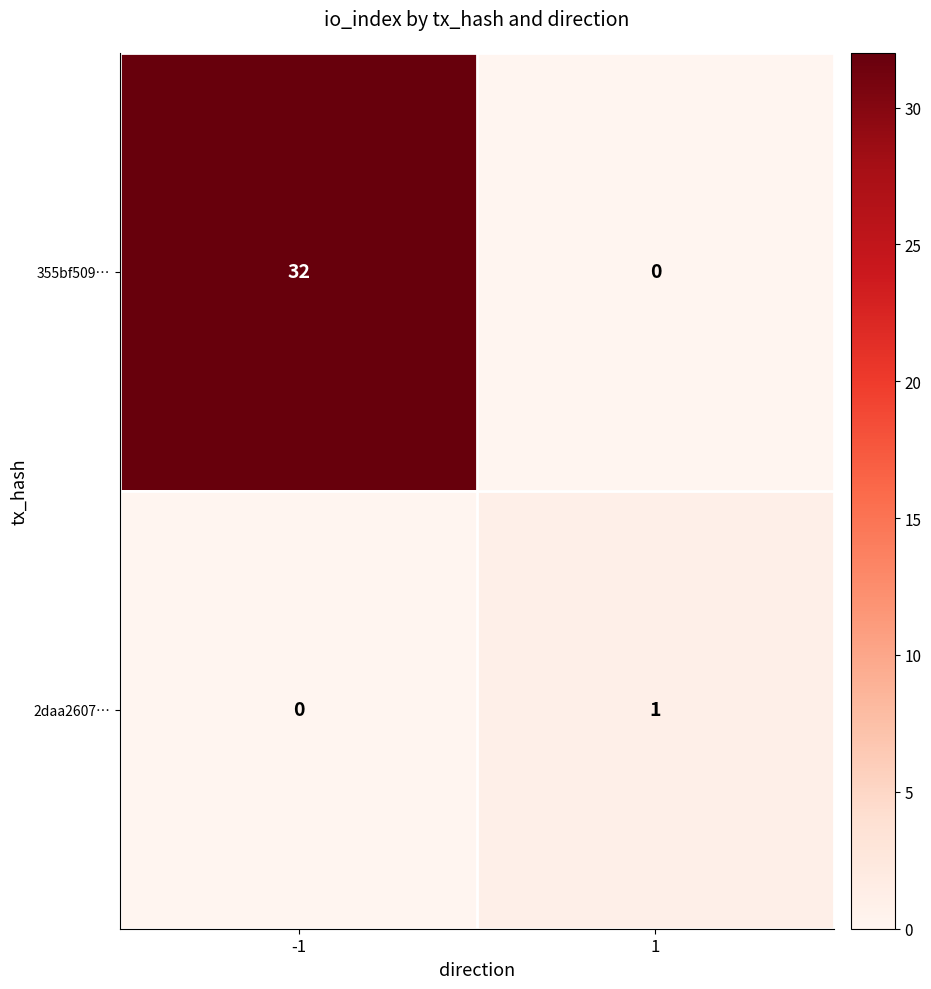

Is it true that 355bf509… equals 21 at 1?

False